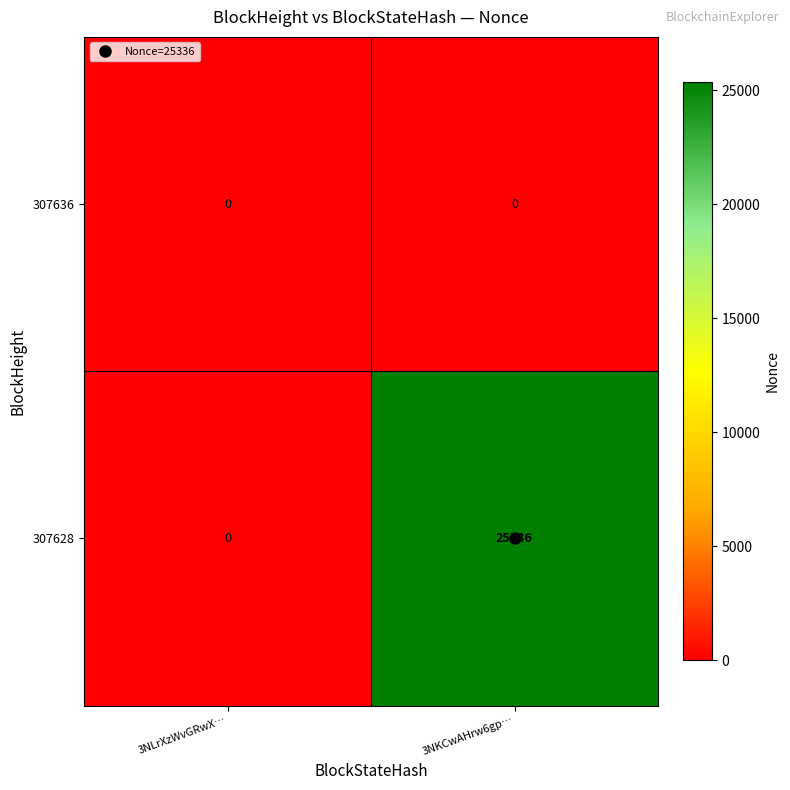

At which category is the sum across all series the highest?

3NKCwAHrw6gp…